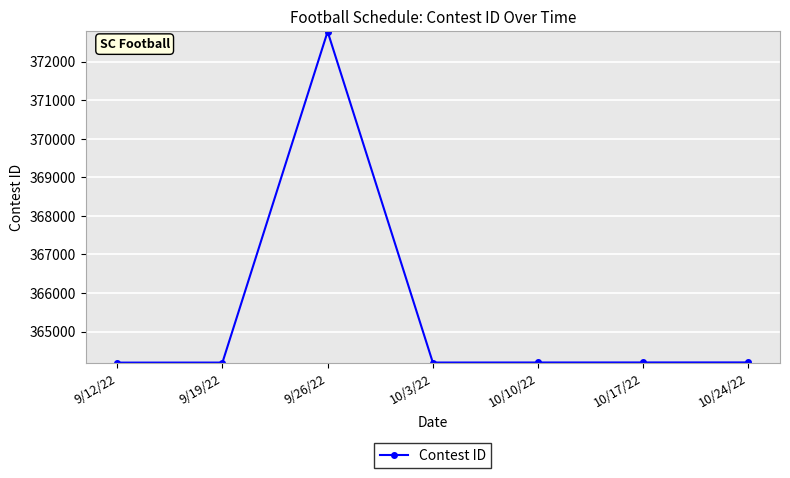

What is the label of the 2nd point from the right?

10/17/22